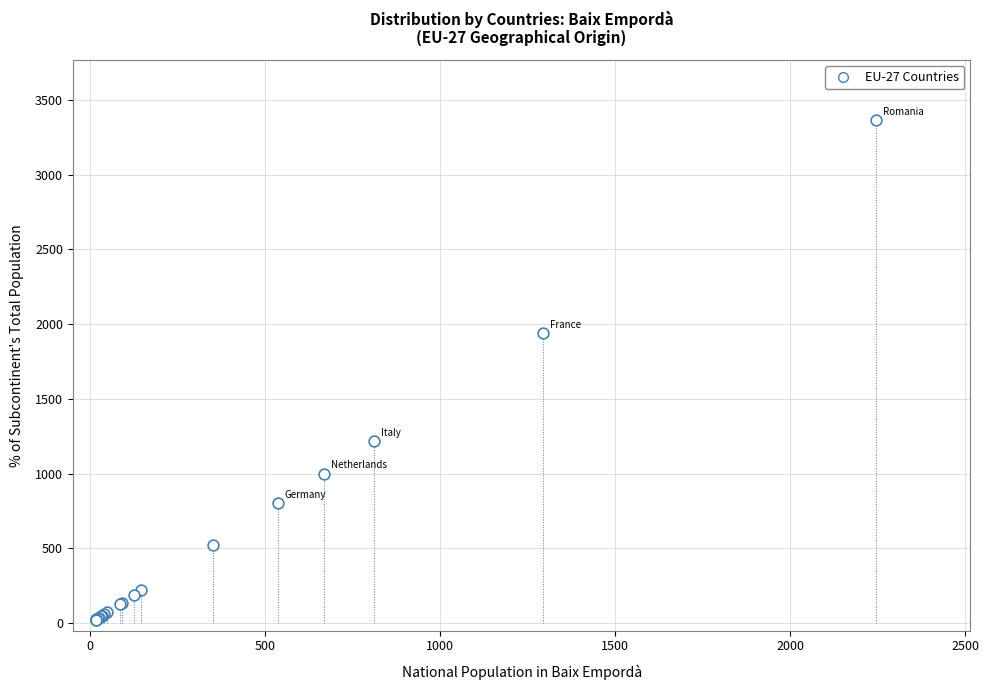

What Y value in the scatter plot is closest to 1694?

1940